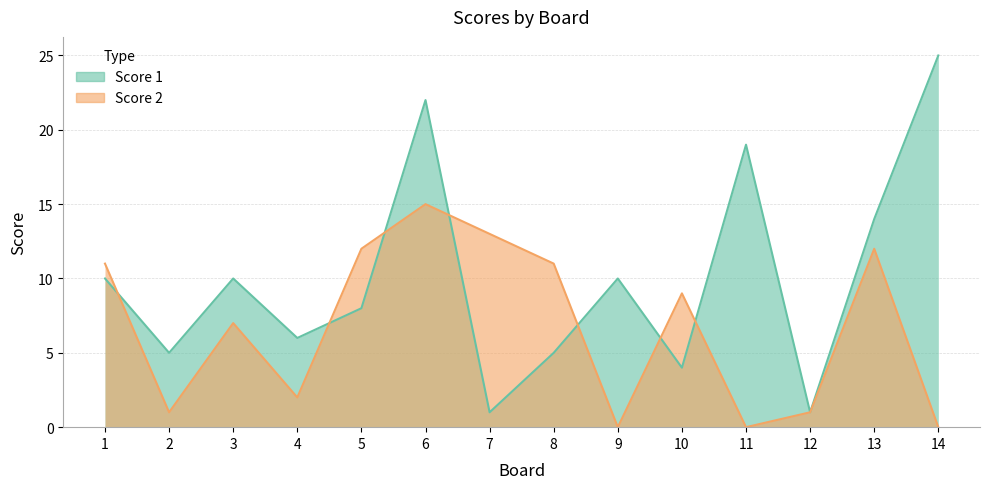

After their last crossing, which series has the higher values: Score 1 or Score 2?

Score 1